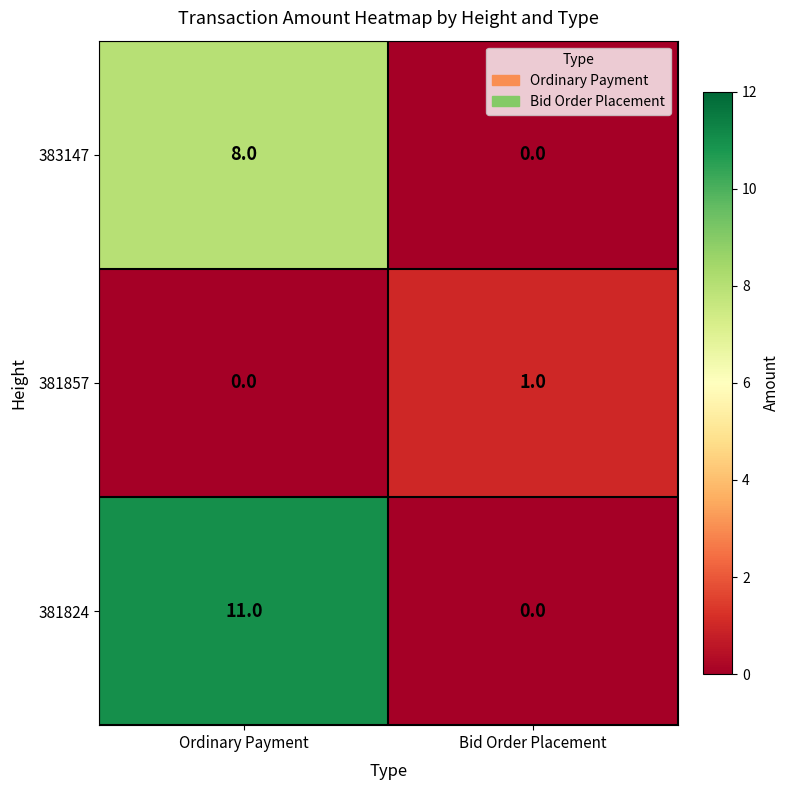

Is the value of 381857 at Bid Order Placement greater than the value of 383147 at Ordinary Payment?

No